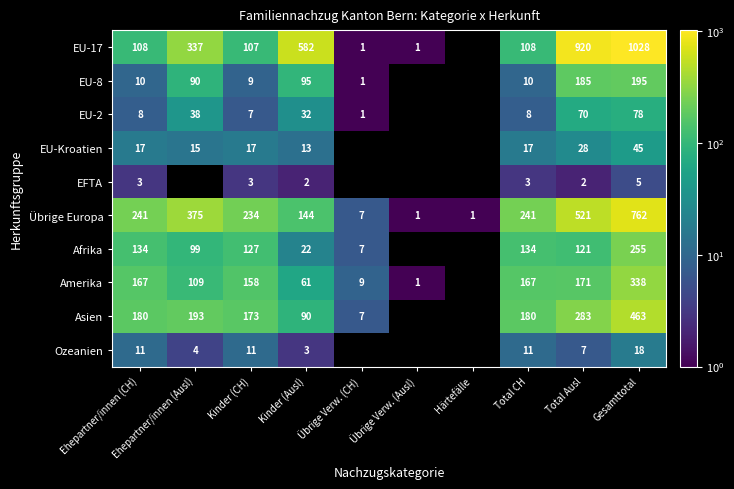

Which category has the highest value across all series?

Gesamttotal